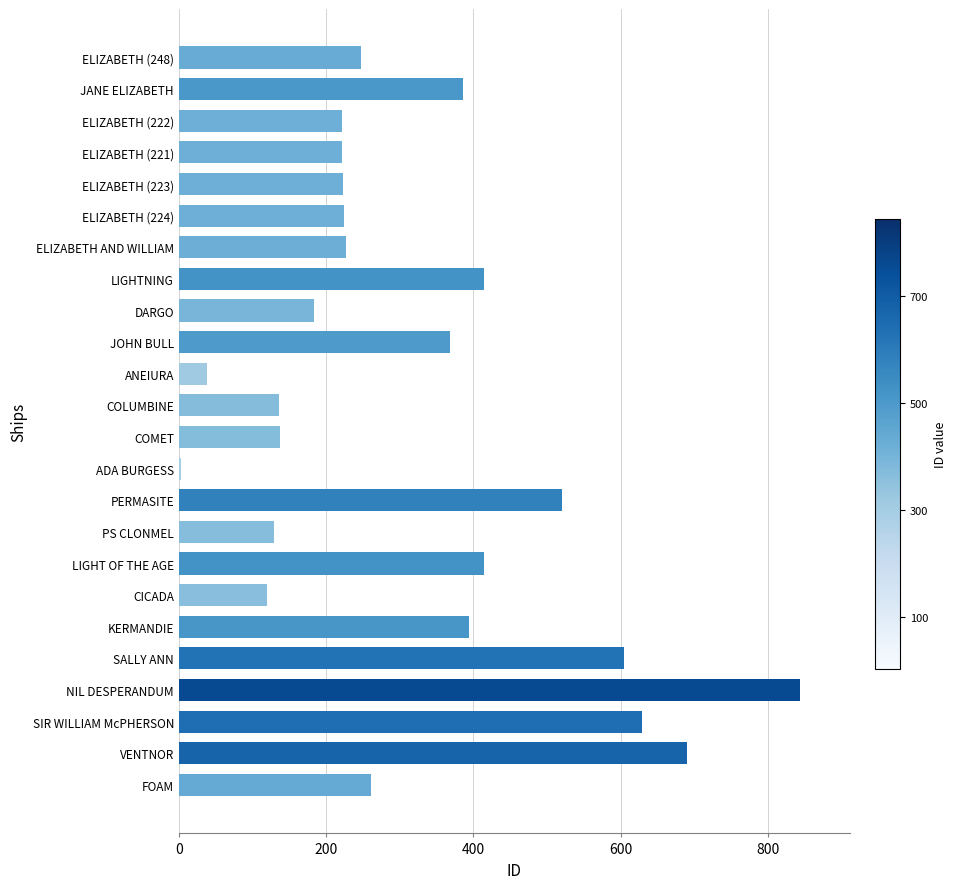

Which category has the highest value across all series?

NIL DESPERANDUM